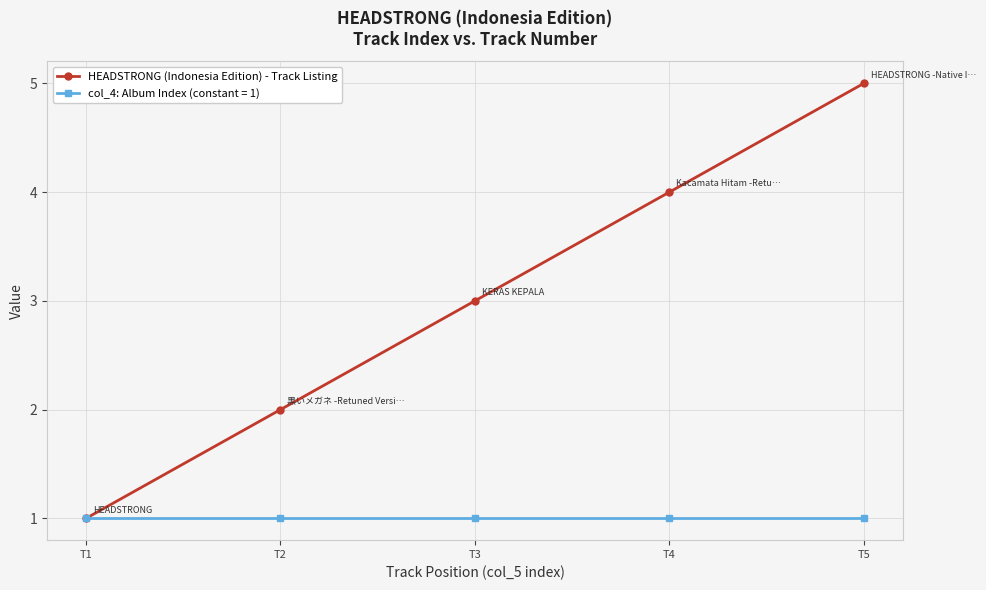

True or false: HEADSTRONG (Indonesia Edition) - Track Listing has a value of 1 at T2.

False